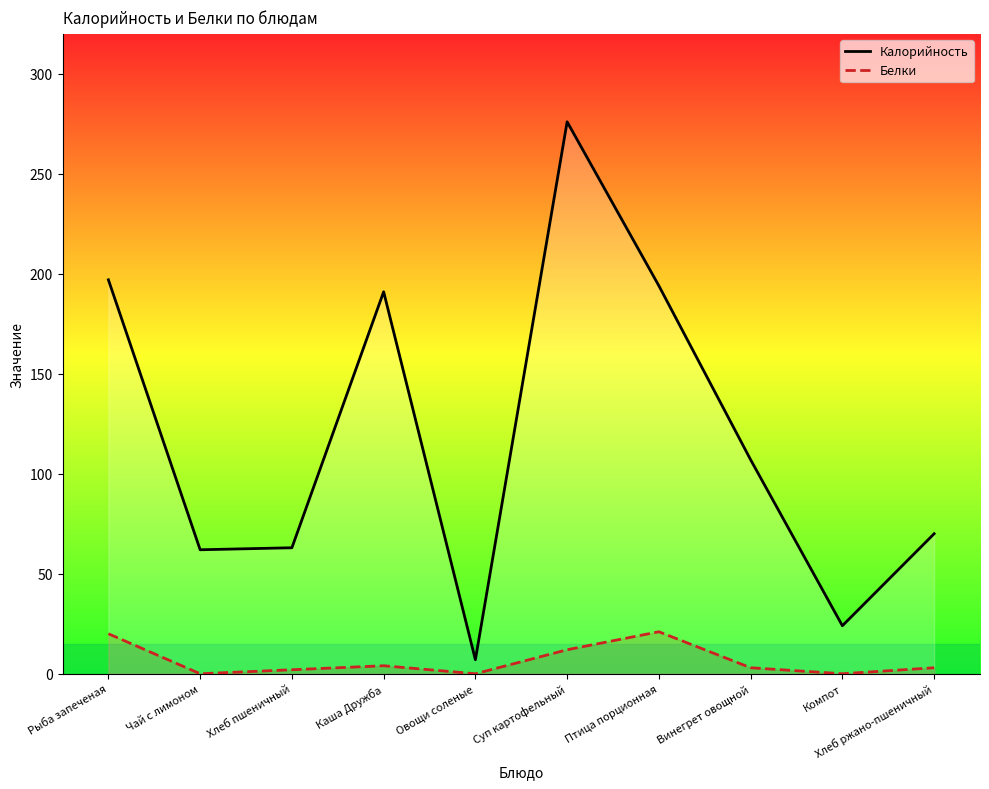

What is the minimum value for Калорийность?

7